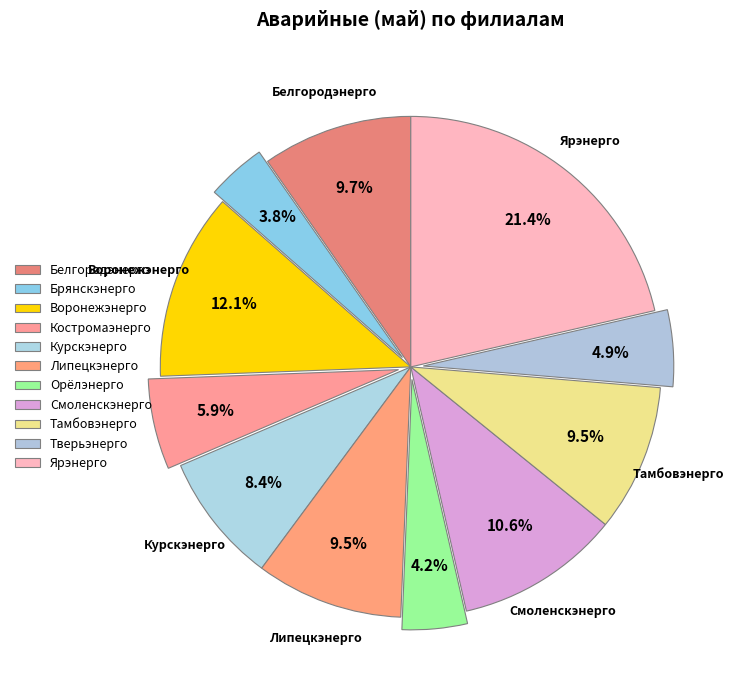

How many segments does this pie chart have?

11